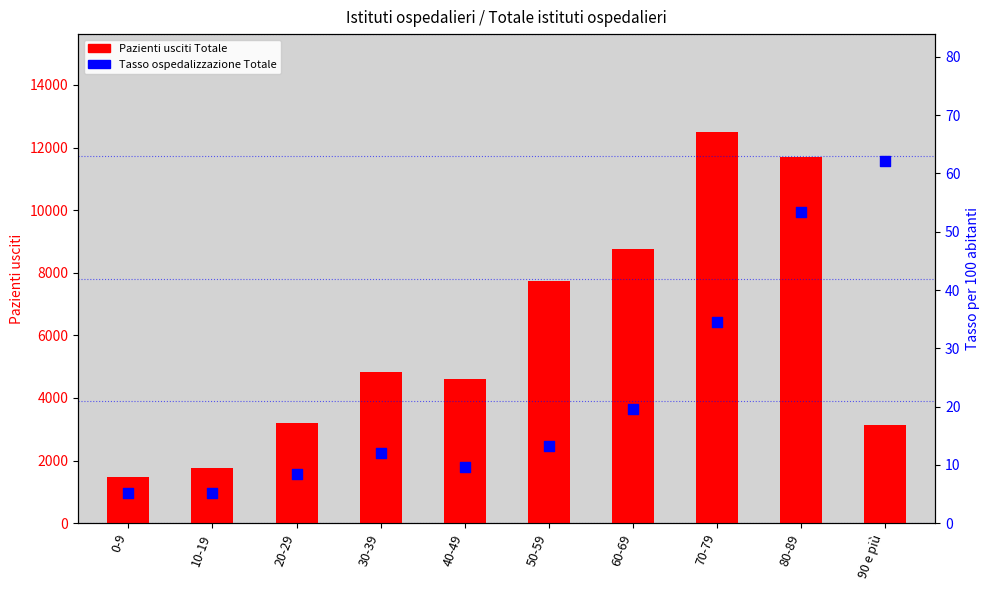

What are all the series names shown in the legend?

Pazienti usciti Totale, Tasso ospedalizzazione Totale